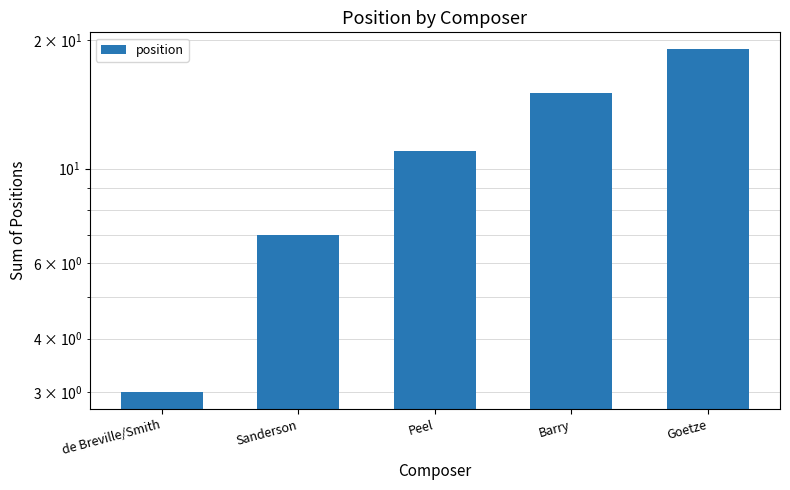

What position from the left is Barry?

4